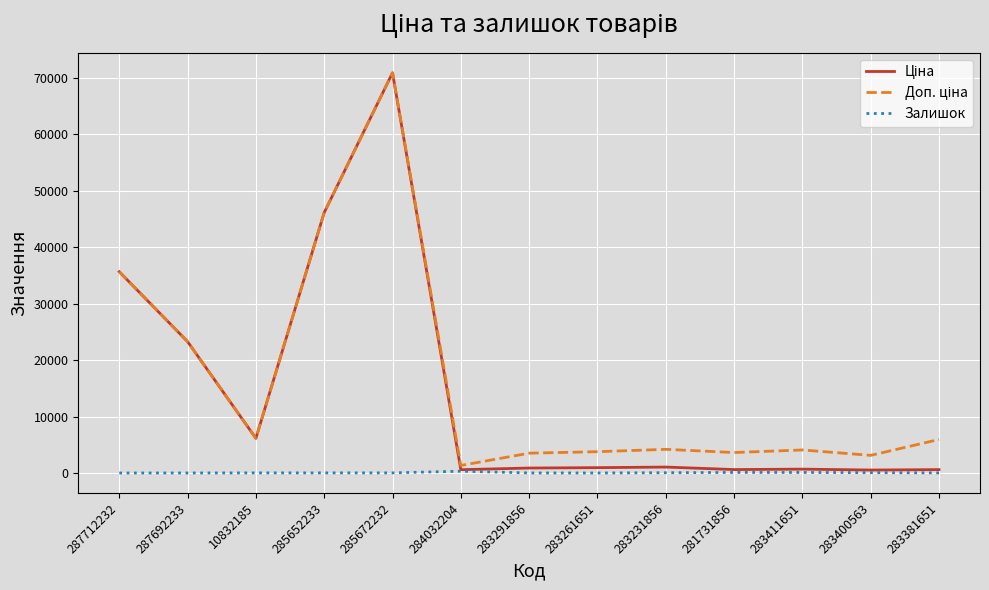

At which category is the sum across all series the highest?

285672232